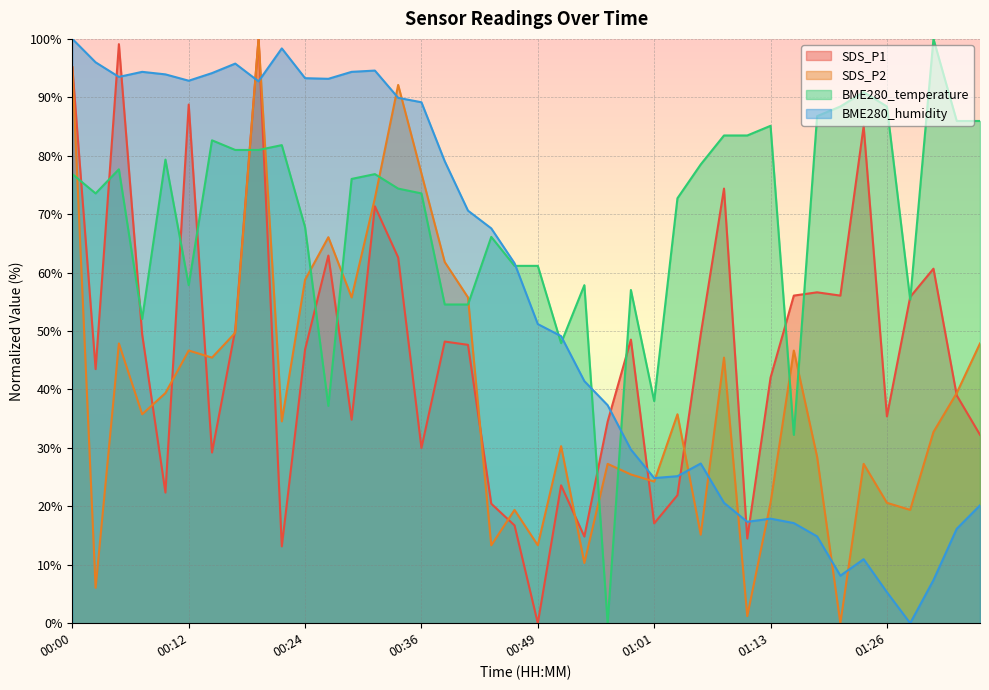

Where is the first local maximum for BME280_humidity?

00:07